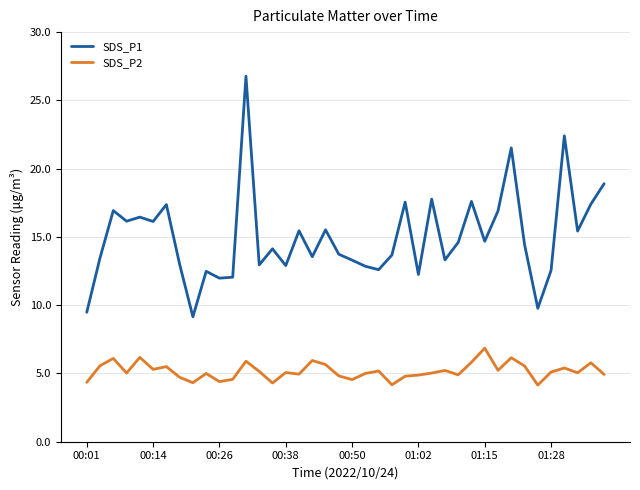

What is the maximum value shown in the chart?

26.8